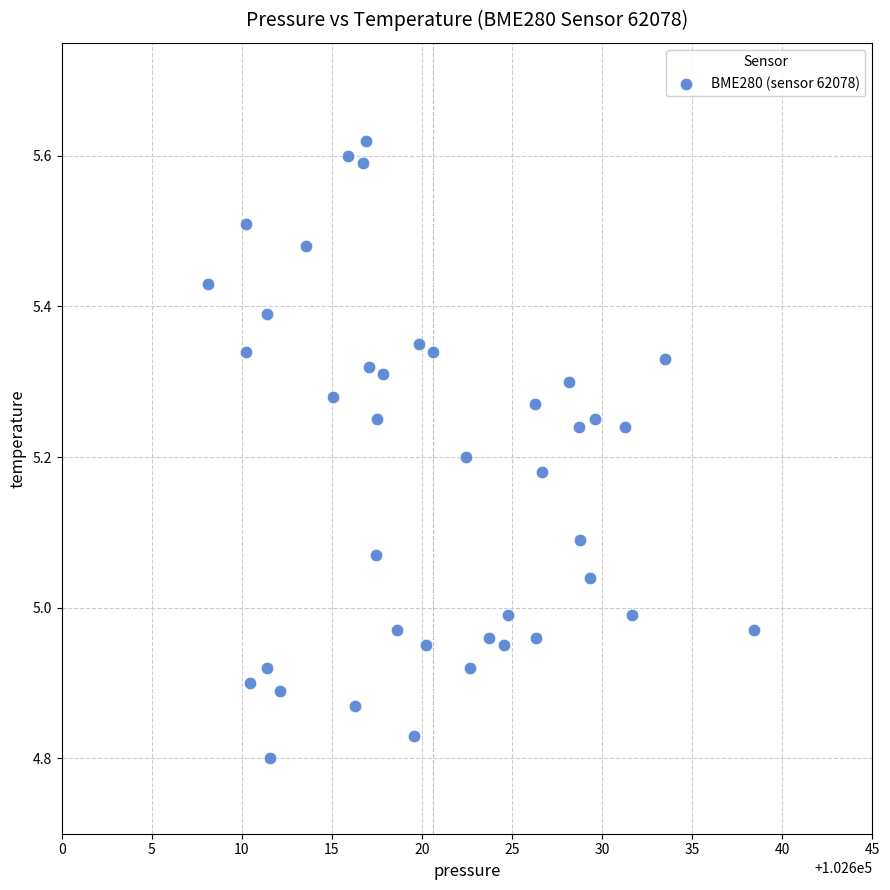

What is the range of X values (max minus min)?

30.3